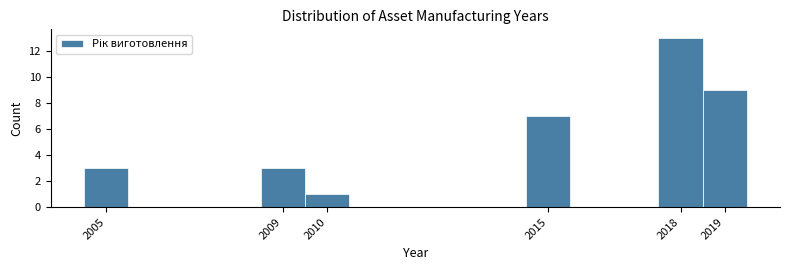

How tall is the bar that spans 2014.5 to 2015.5 on the x-axis? The values are not printed on the chart, so give them approximately, as read against the axis.

7